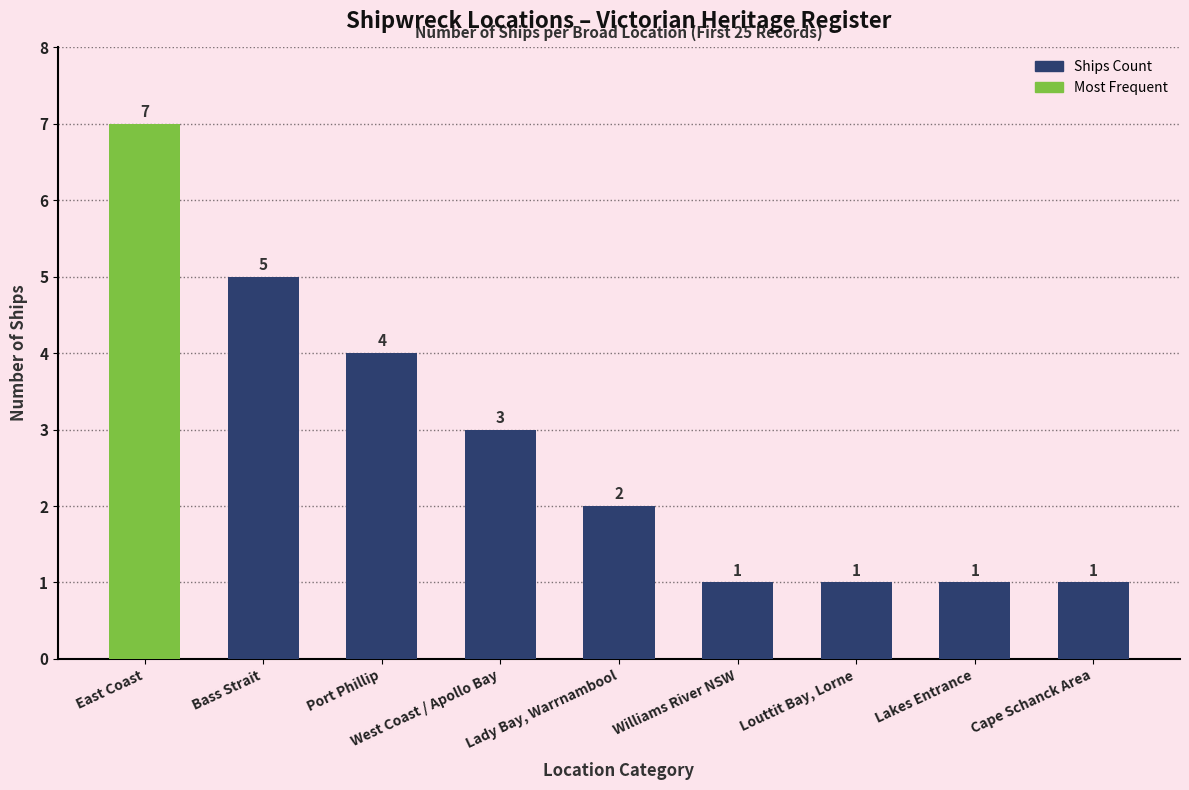

Reading right to left, extract all data points from this chart.

Cape Schanck Area=1	Lakes Entrance=1	Louttit Bay, Lorne=1	Williams River NSW=1	Lady Bay, Warrnambool=2	West Coast / Apollo Bay=3	Port Phillip=4	Bass Strait=5	East Coast=7